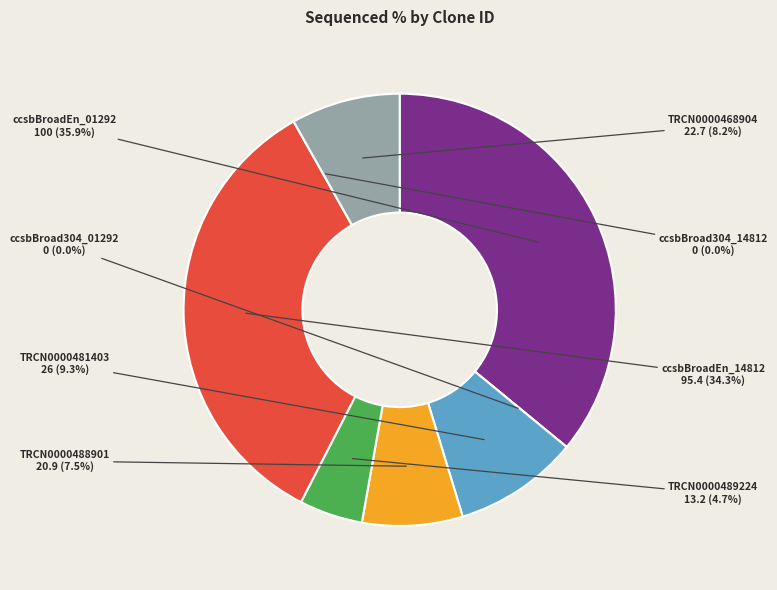

To the nearest percent, what is the difference between the largest and smallest slice percentages?

36%